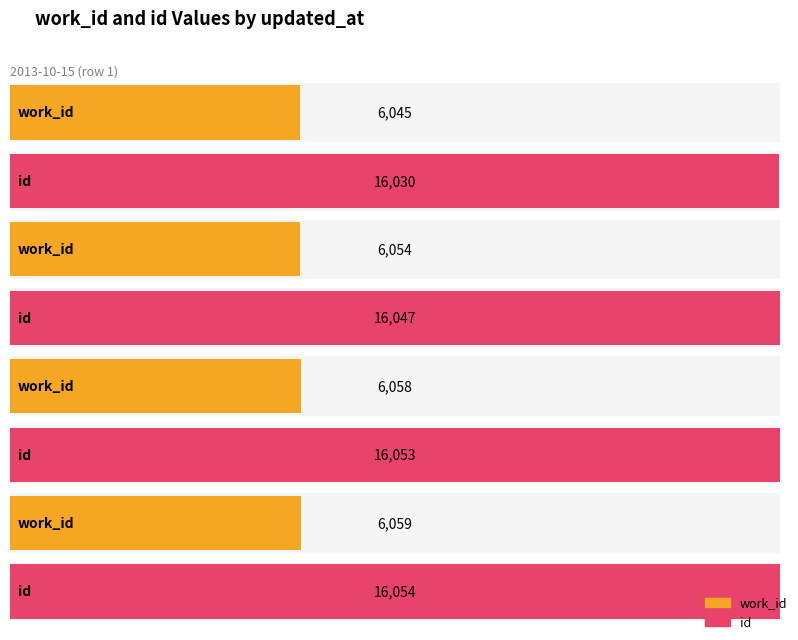

Which series has the largest range (max minus min)?

id